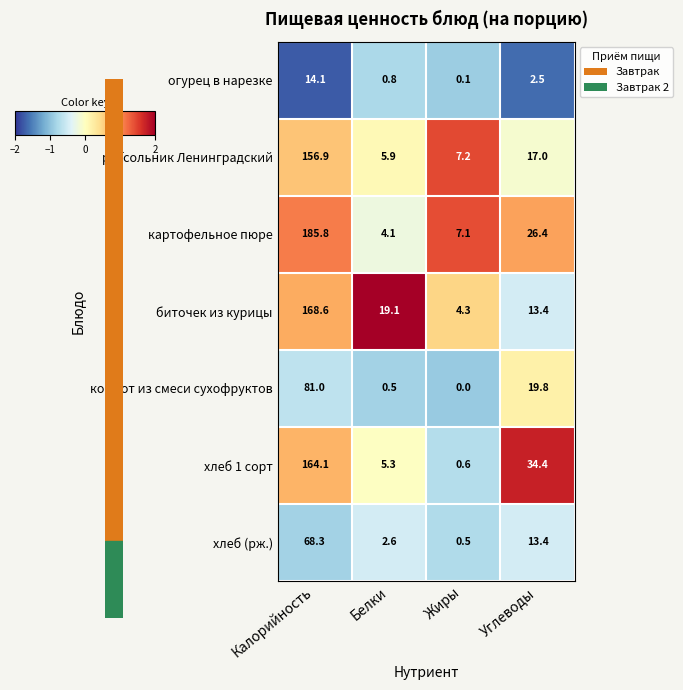

Which label corresponds to the smallest value in the chart?

Жиры